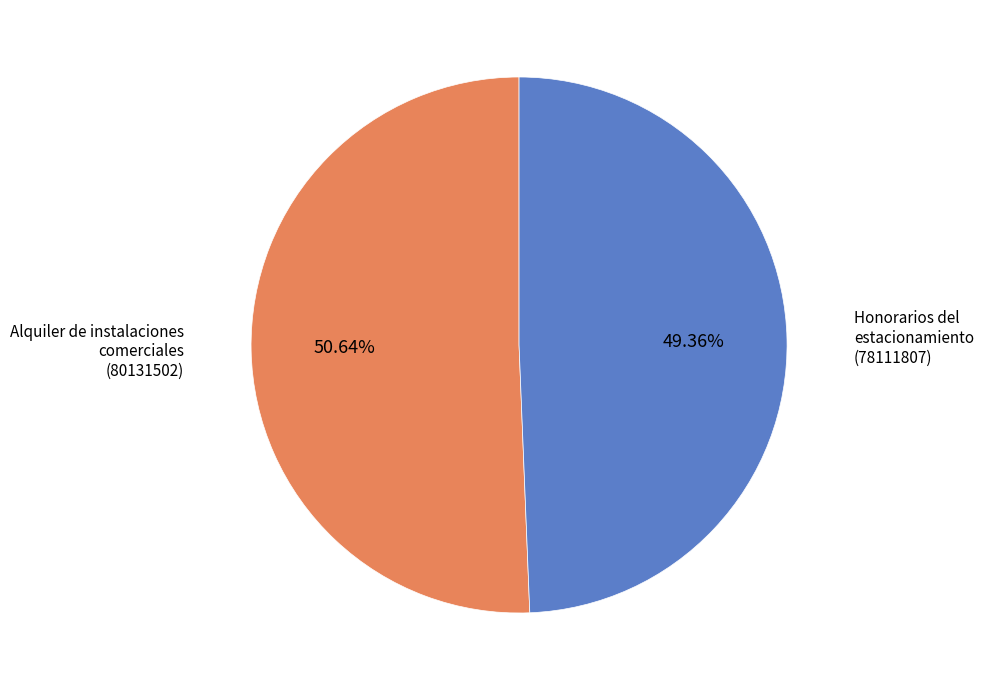

Is it true that Honorarios del estacionamiento is 49% of the pie?

True